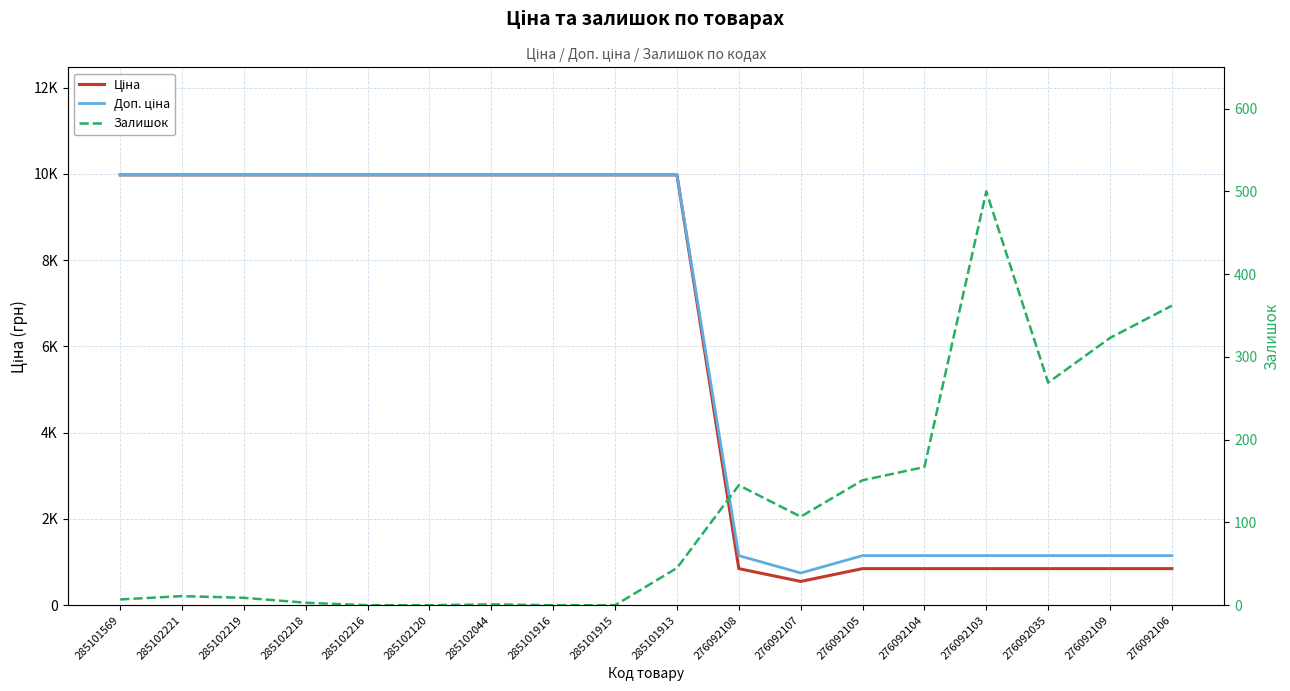

Which series has the largest range (max minus min)?

Ціна